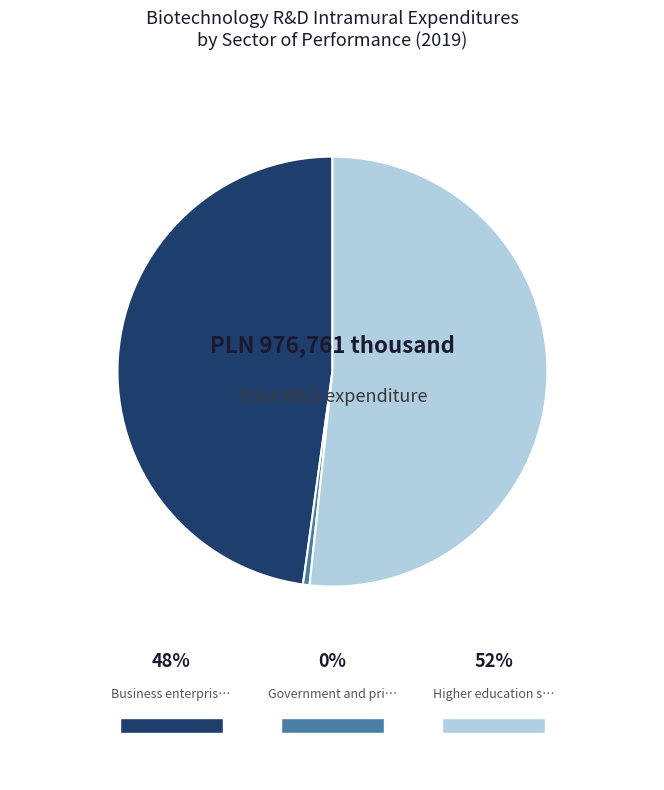

Rank the categories by value from highest to lowest.

Higher education sector, Business enterprise sector, Government and private non-profit sector